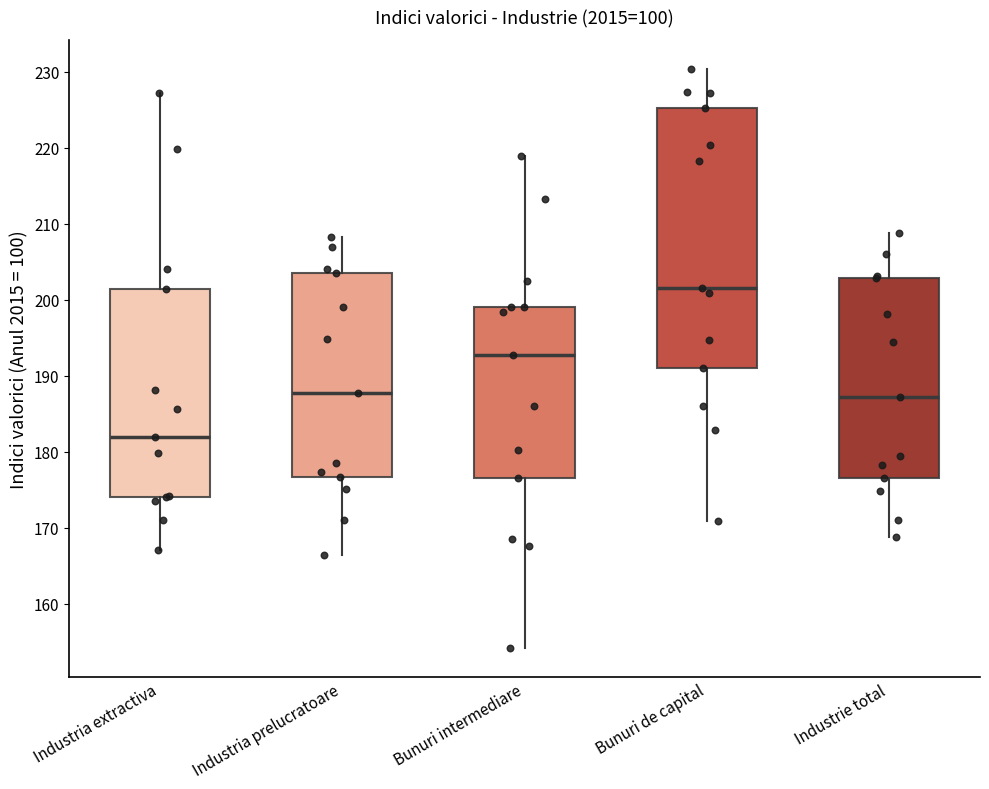

Which box is the tallest, from its lower edge to its upper edge?

Bunuri de capital